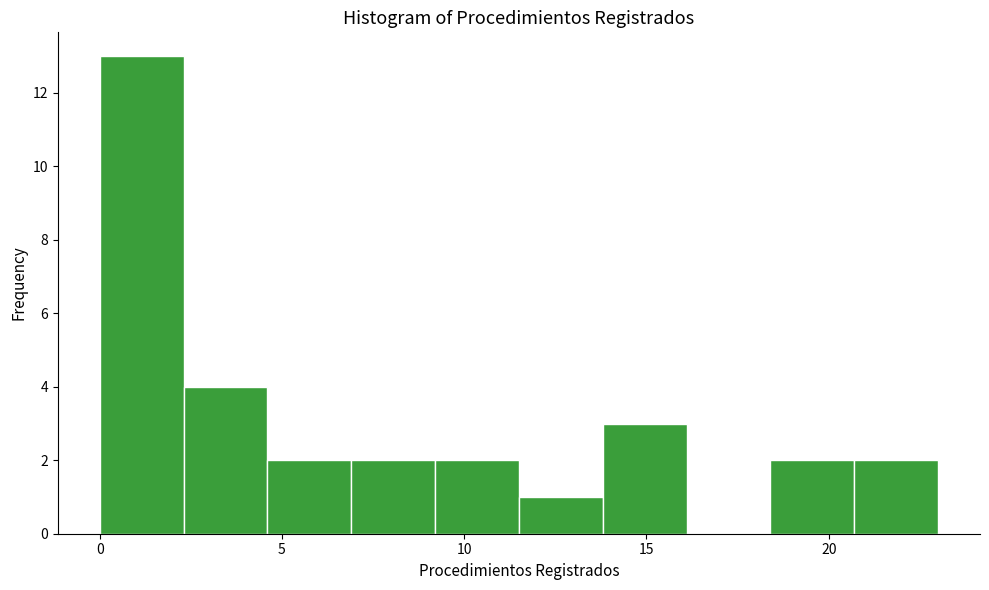

Over which range of the x-axis is the bar tallest?

0.0 to 2.3